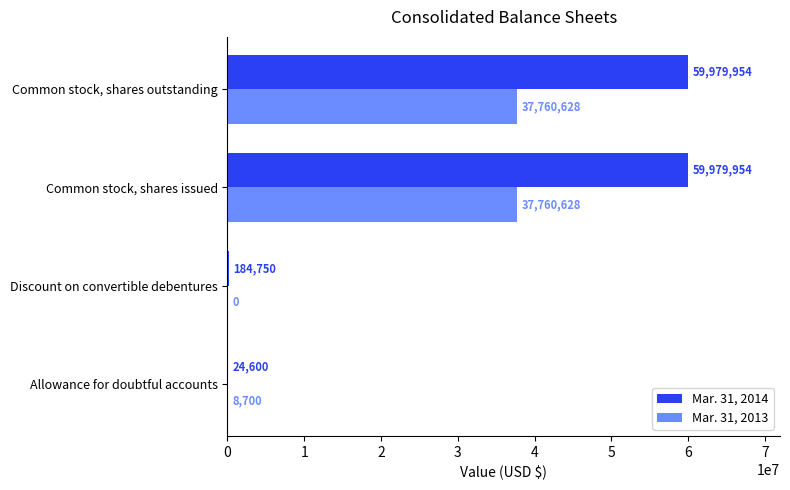

Is it true that Mar. 31, 2014 equals 88511615 at Common stock, shares outstanding?

False